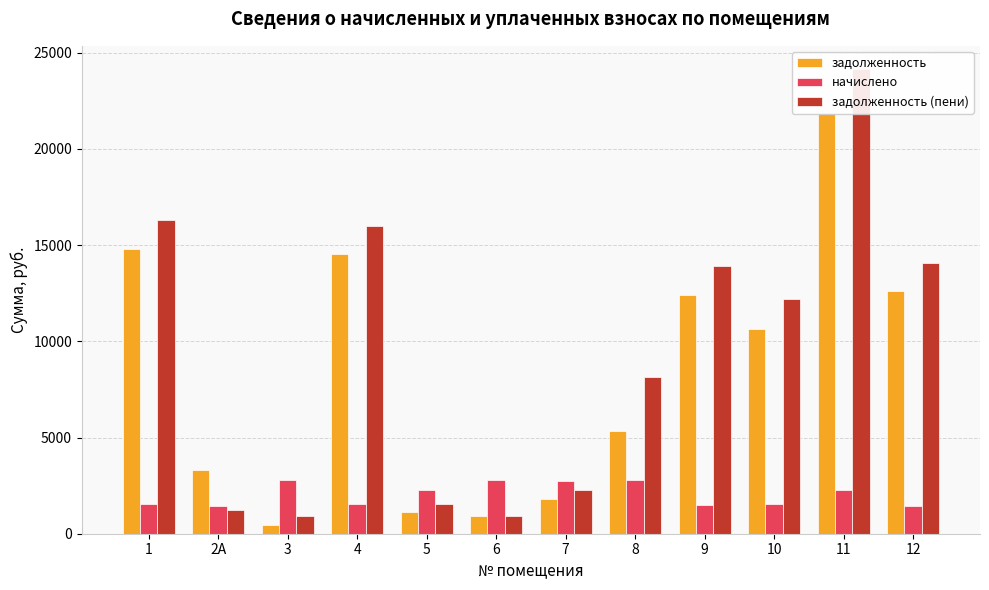

What is the sum of all задолженность (пени) values?

111632.5